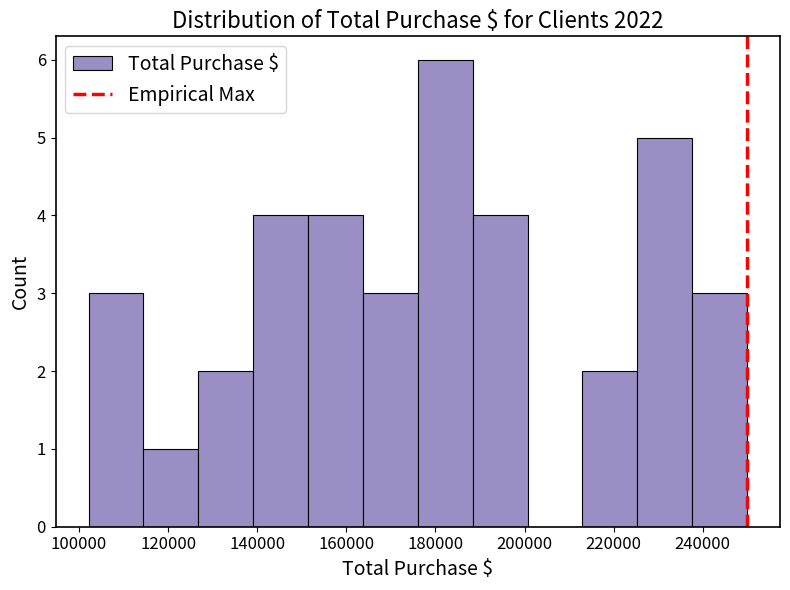

Reading left to right, list every bar in this chart as the range it spans on the x-axis followed by its height. Neither the bar edges nor the heights are printed on the chart, so give them approximately, as read against the axes.

102000 to 114000: 3
114000 to 126000: 1
126000 to 140000: 2
140000 to 152000: 4
152000 to 164000: 4
164000 to 176000: 3
176000 to 188000: 6
188000 to 200000: 4
200000 to 212000: 0
212000 to 226000: 2
226000 to 238000: 5
238000 to 250000: 3